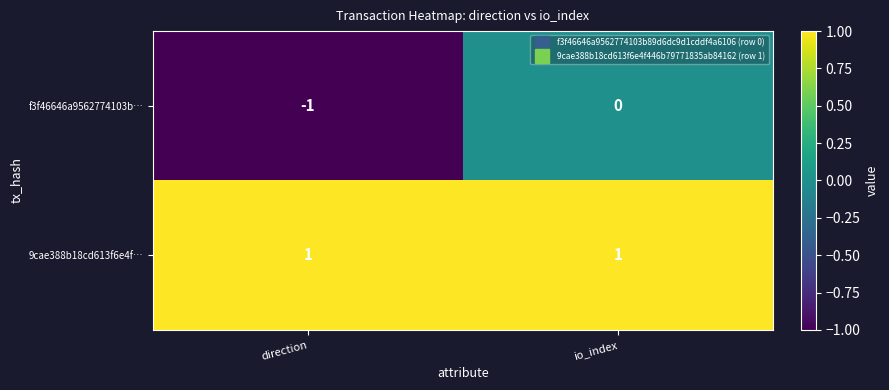

The 9cae388b18cd613f6e4f… series shows 1 at direction. True or false?

True